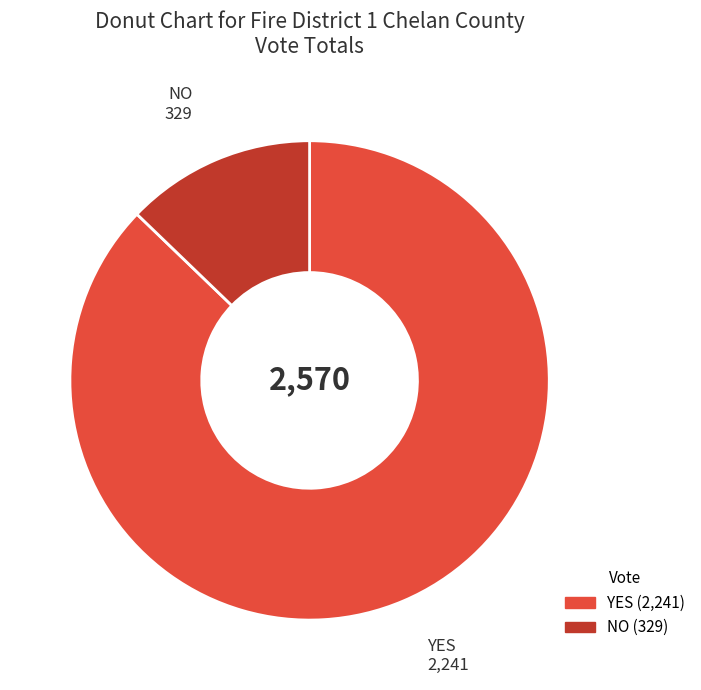

Is it true that NO is 1% of the pie?

False